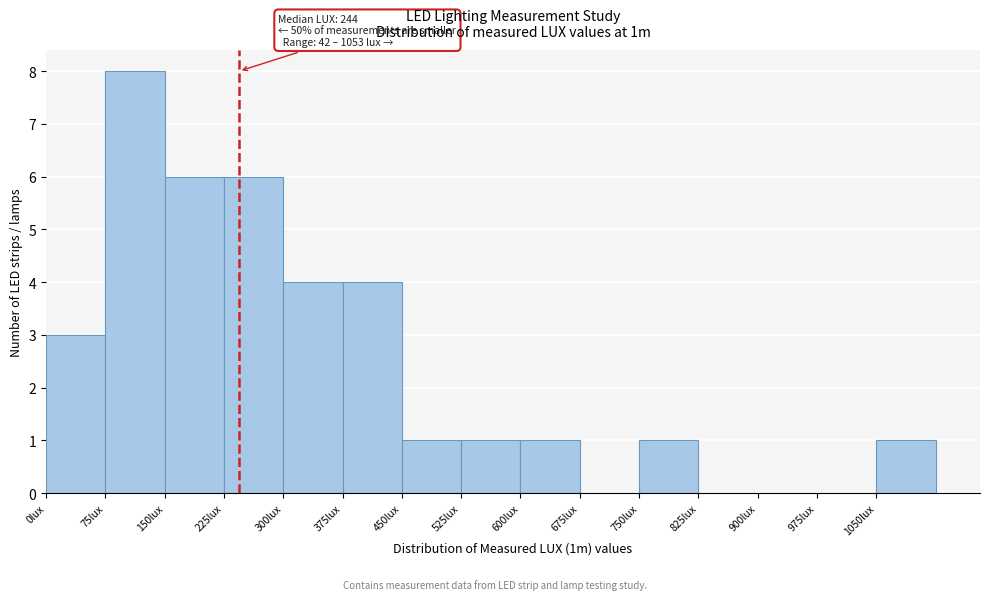

Over which range of the x-axis is the bar tallest?

75 to 150